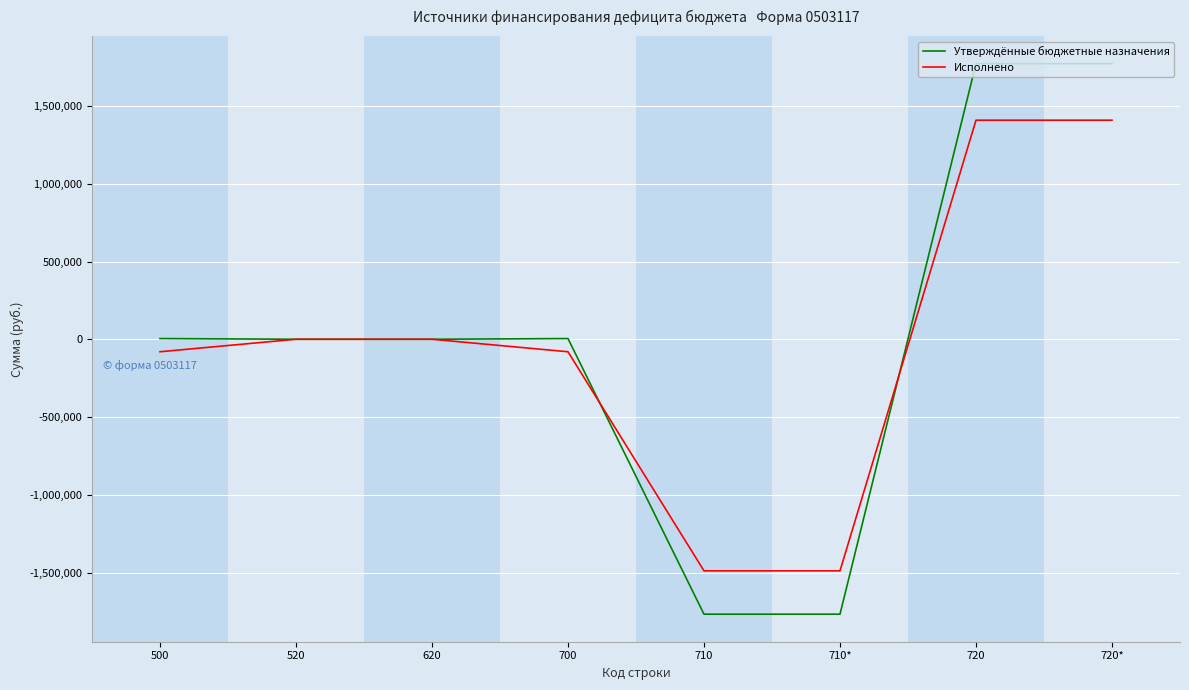

What is the maximum value for Утверждённые бюджетные назначения?

1772566.3